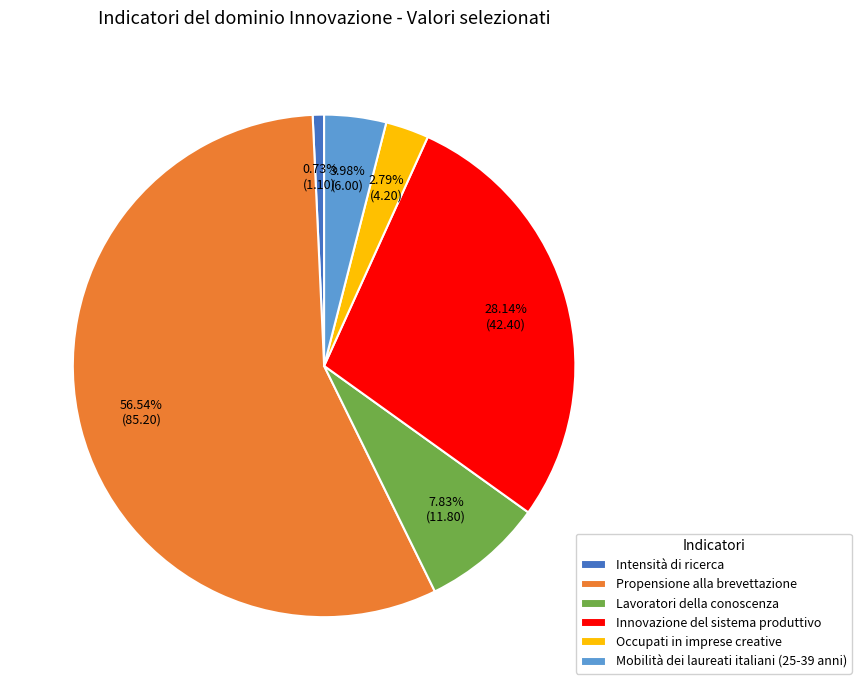

Count the number of slices in the pie.

6